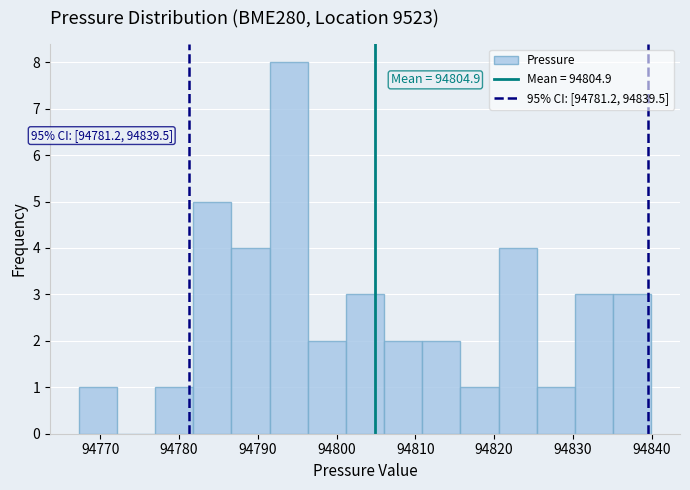

Which range on the x-axis has the tallest bar?

94791 to 94796